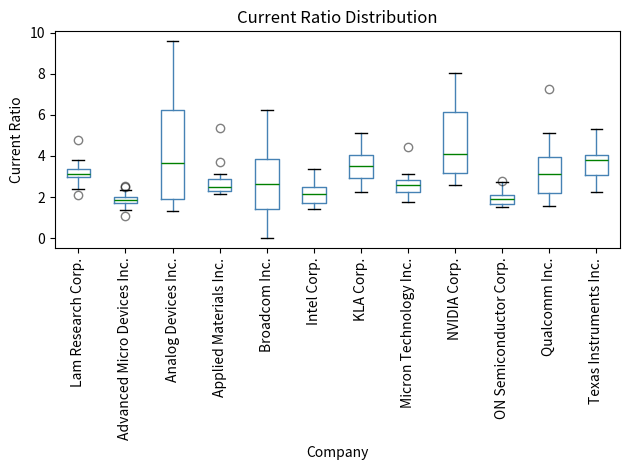

Where is the upper edge of the box for Applied Materials Inc. on the y-axis? The values are not printed on the chart, so give them approximately, as read against the axis.

2.8